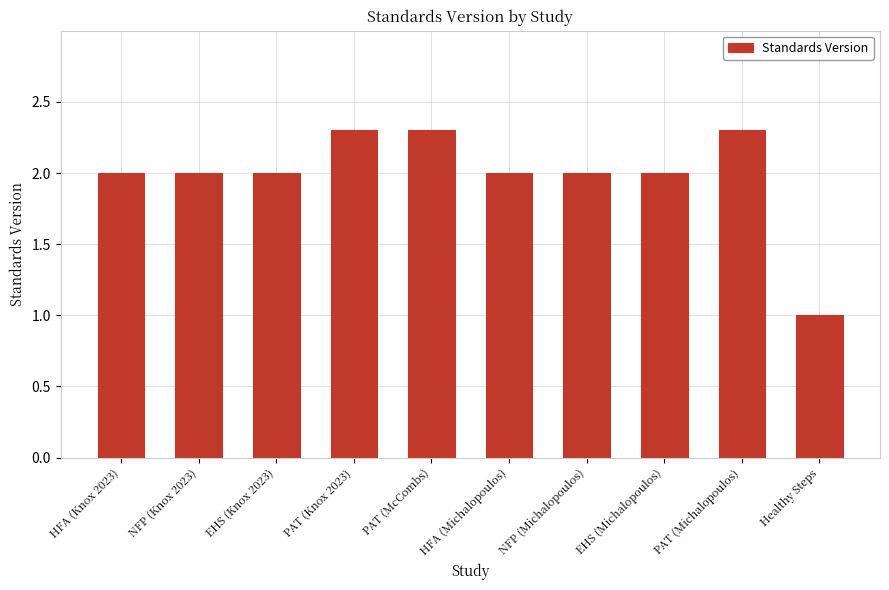

What is the label of the 8th bar from the right?

EHS (Knox 2023)